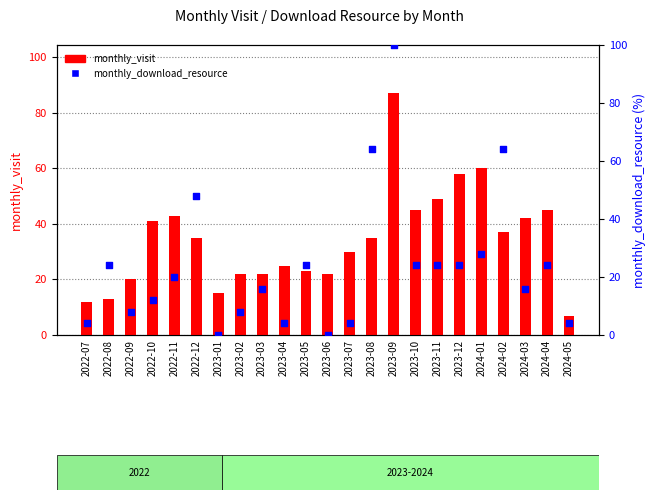

What is the total value across all series at 2023-03?

38.0